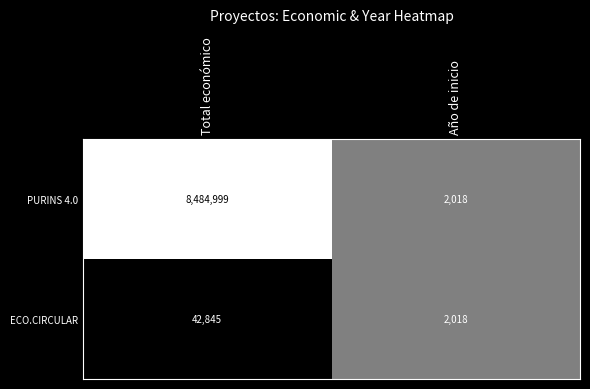

Rank the series by their average value, from highest to lowest.

PURINS 4.0, ECO.CIRCULAR